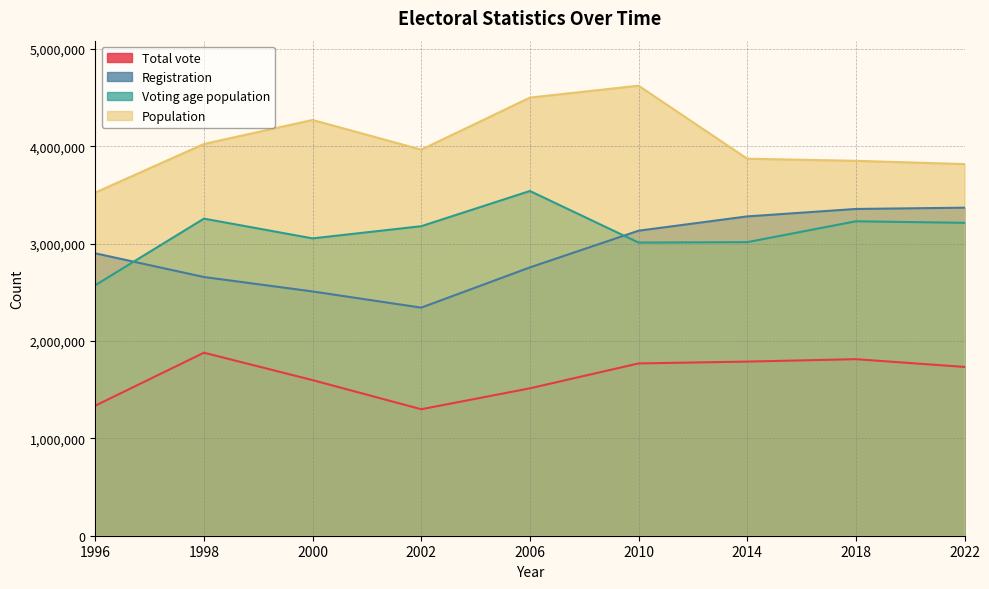

Which category has the highest value in the Registration series?

2022